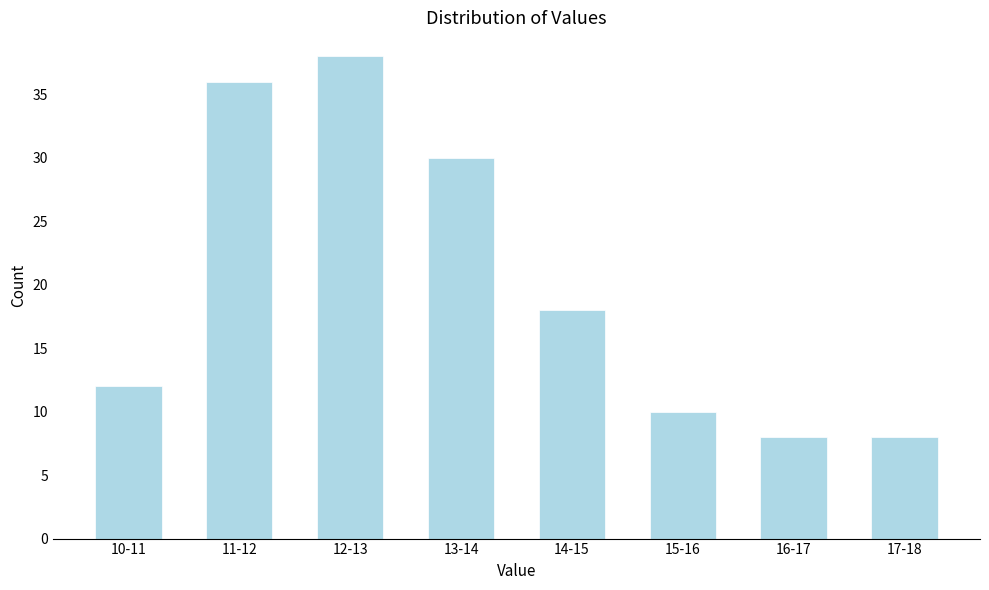

Reading left to right, transcribe all the data shown in this chart.

10-11=12	11-12=36	12-13=38	13-14=30	14-15=18	15-16=10	16-17=8	17-18=8